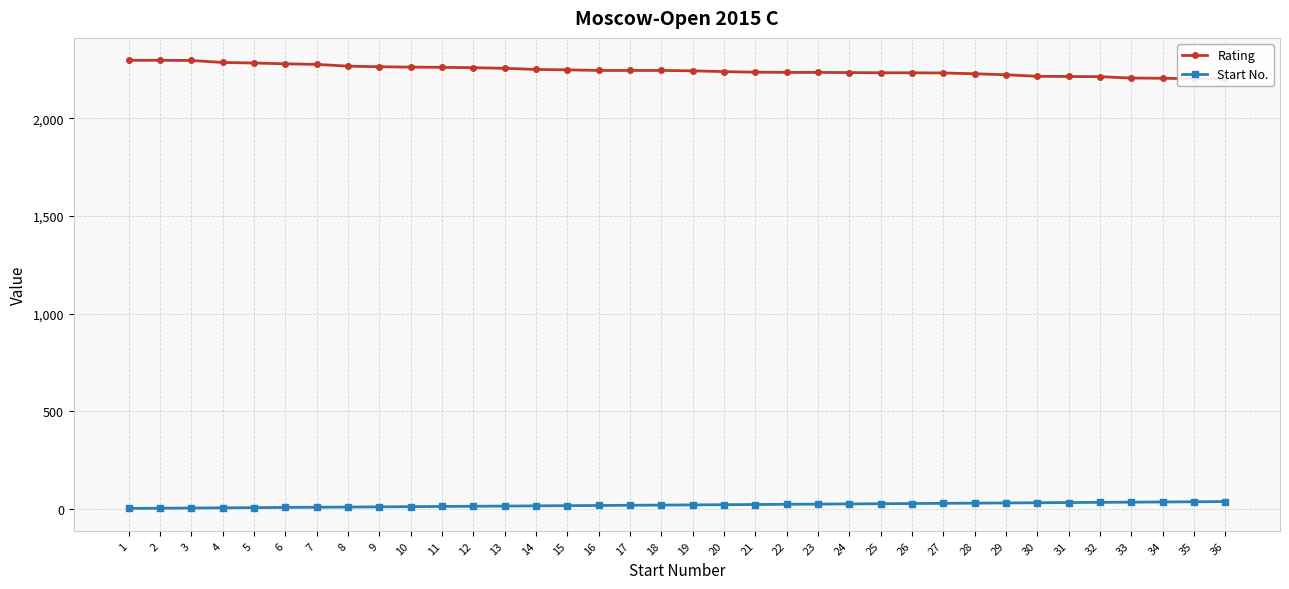

Rank the series at 33 from lowest to highest value.

Start No., Rating